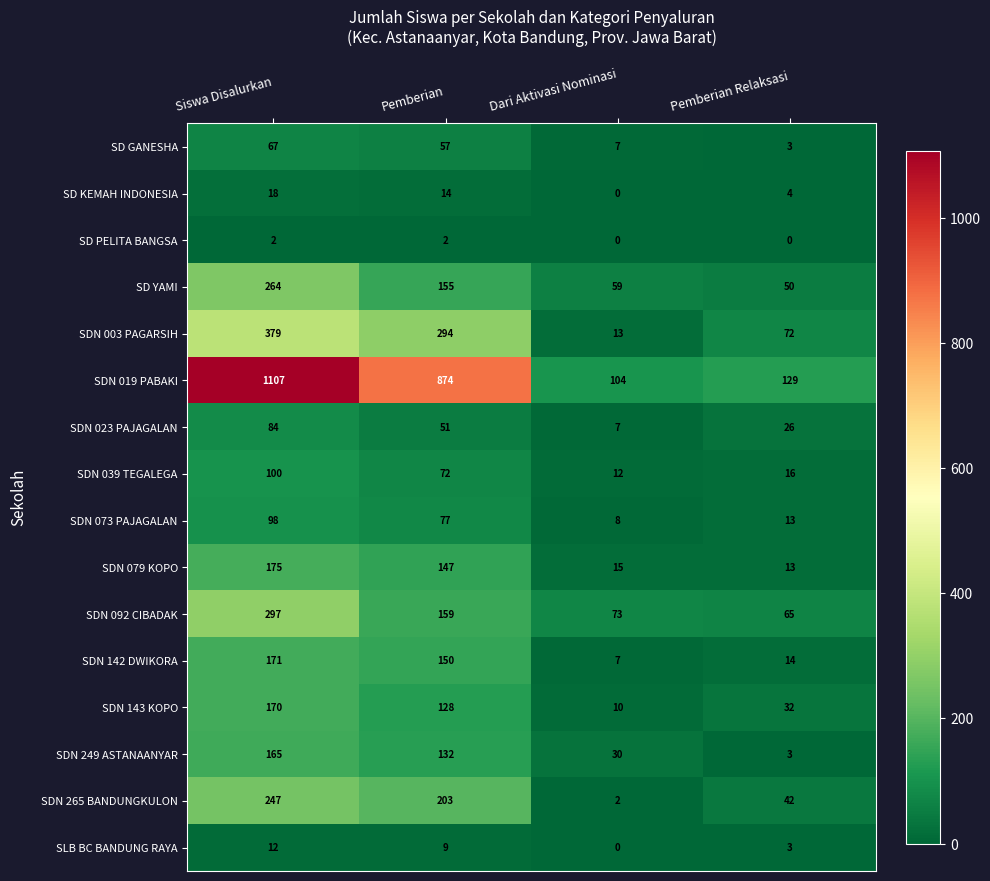

How many data points does each series have?

4